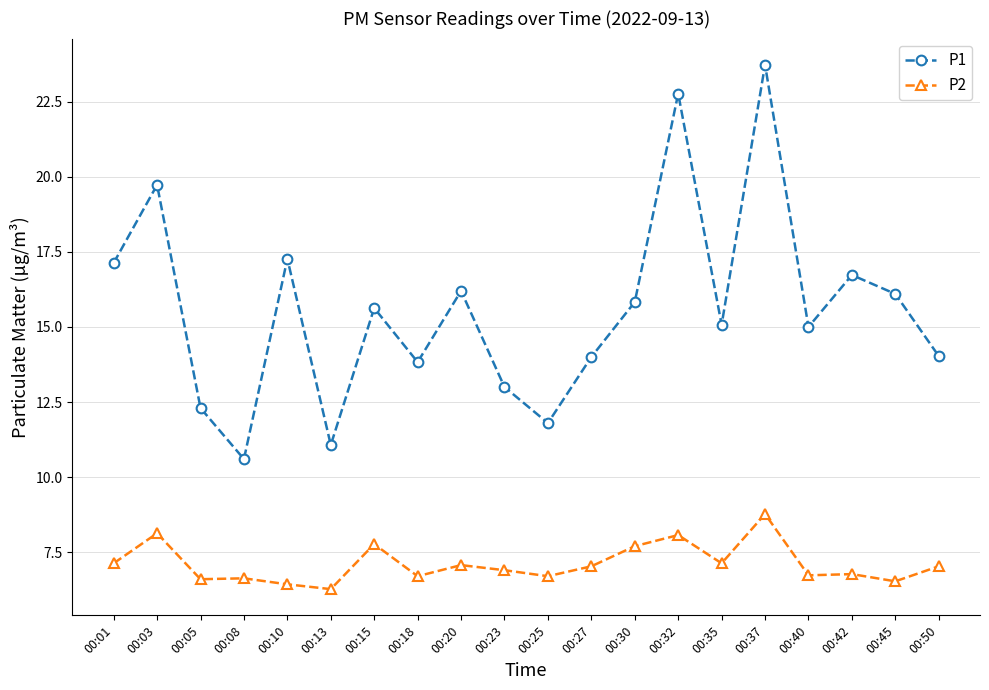

What is the average value of the P2 series?

7.1